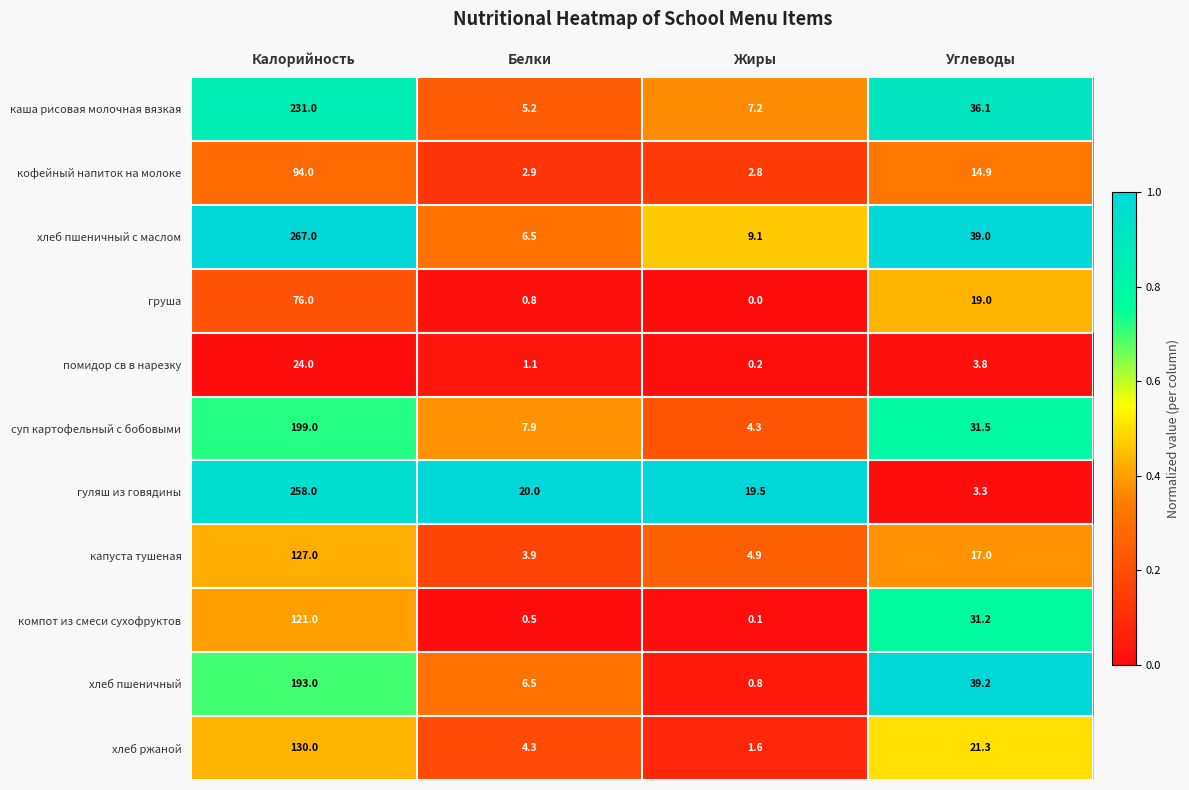

Which label corresponds to the smallest value in the chart?

Жиры